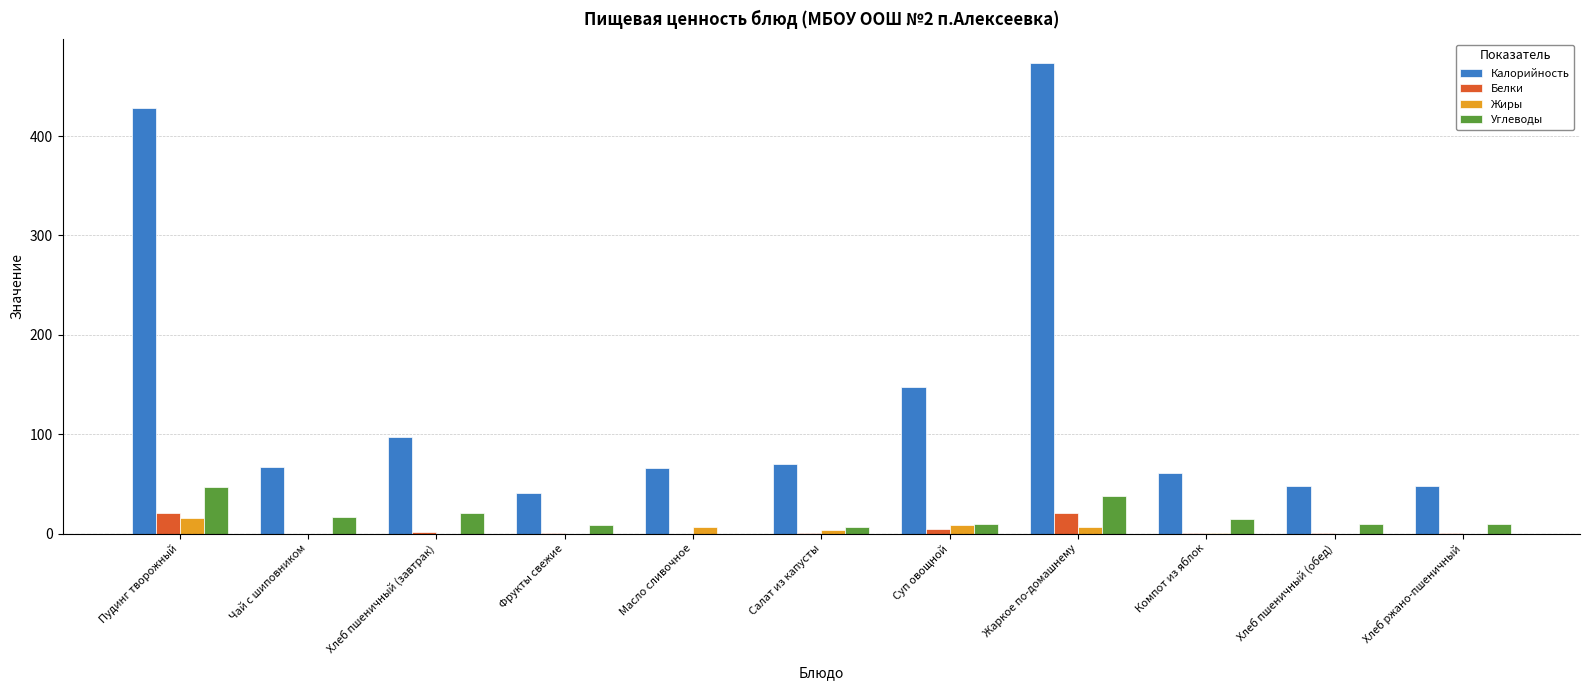

Which series changed the most between Пудинг творожный and Компот из яблок?

Калорийность